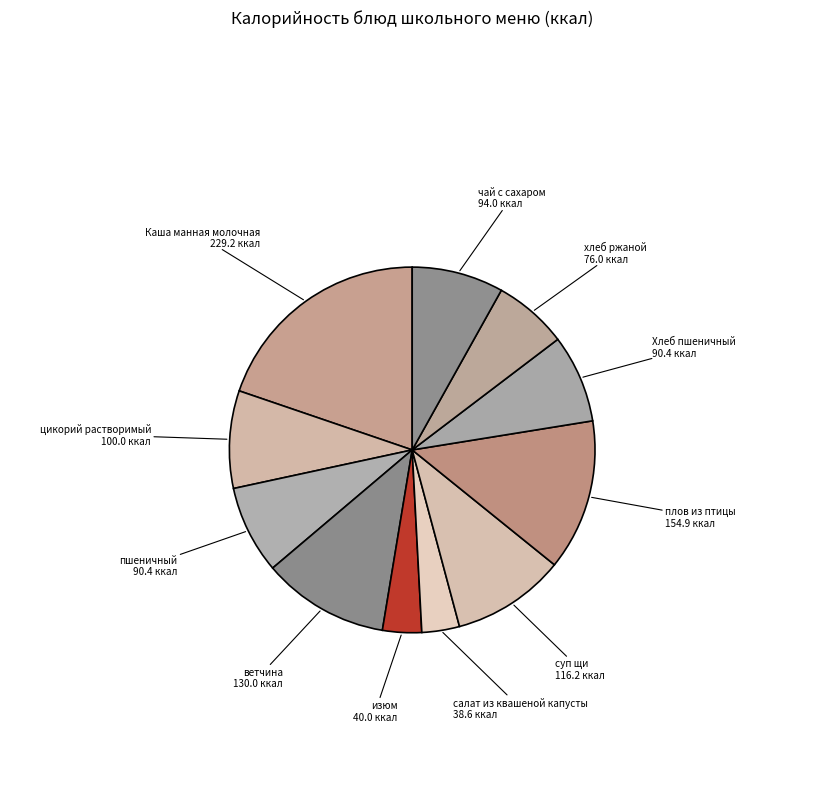

Combined, do хлеб ржаной 76.0 ккал and Каша манная молочная 229.2 ккал account for over 50%?

No